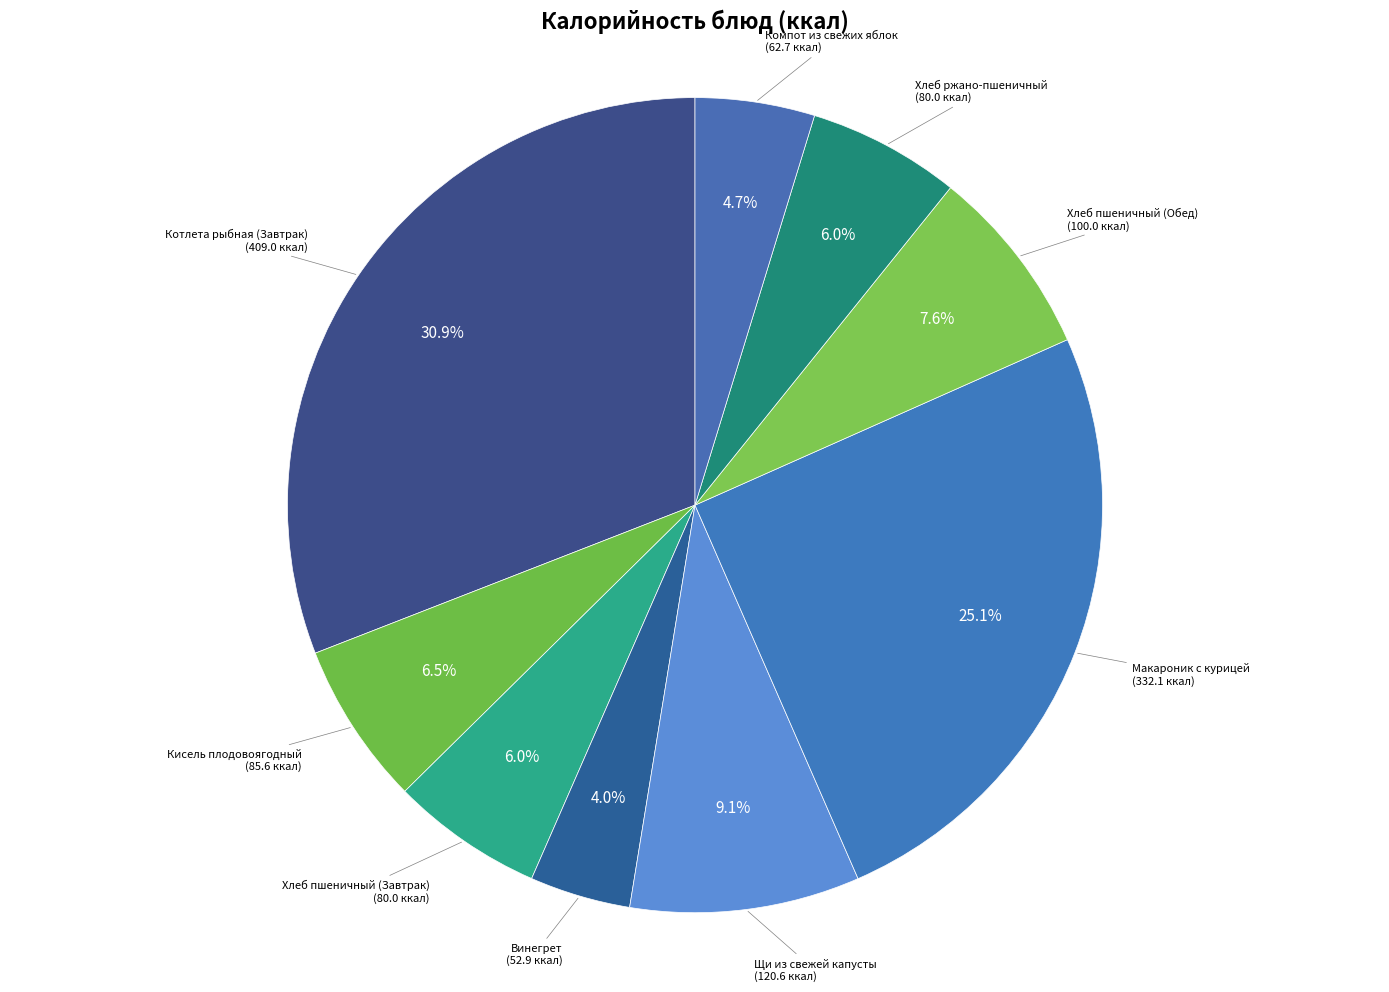

How many segments does this pie chart have?

9